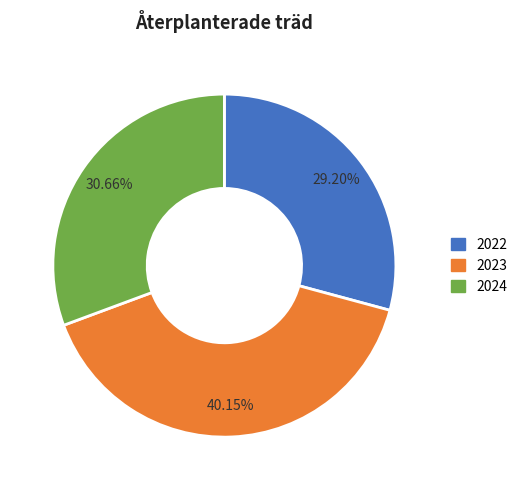

Count the number of slices in the pie.

3